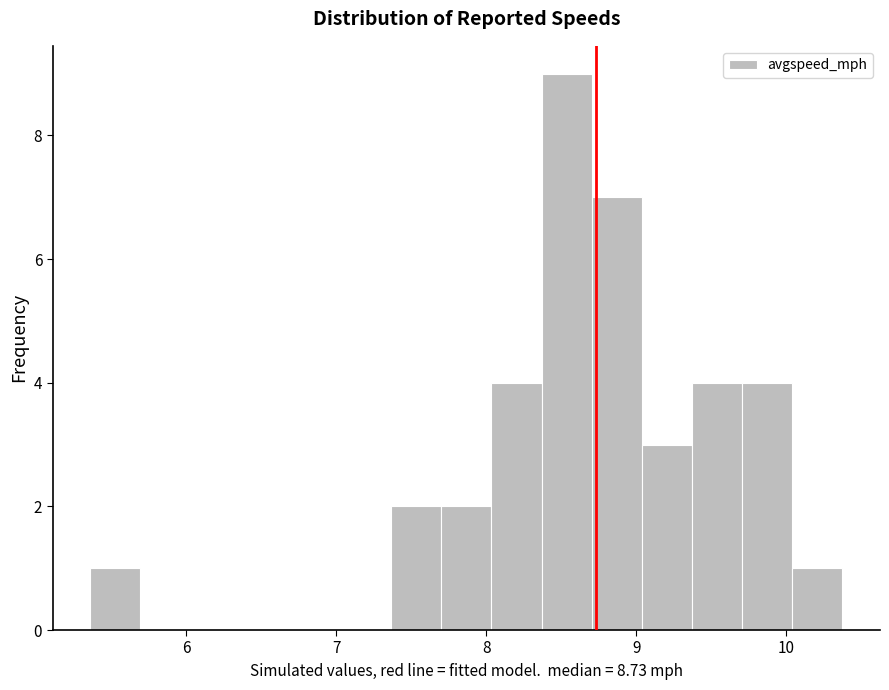

Read against the x-axis, roughly where is the centre of the tallest bar?

8.5